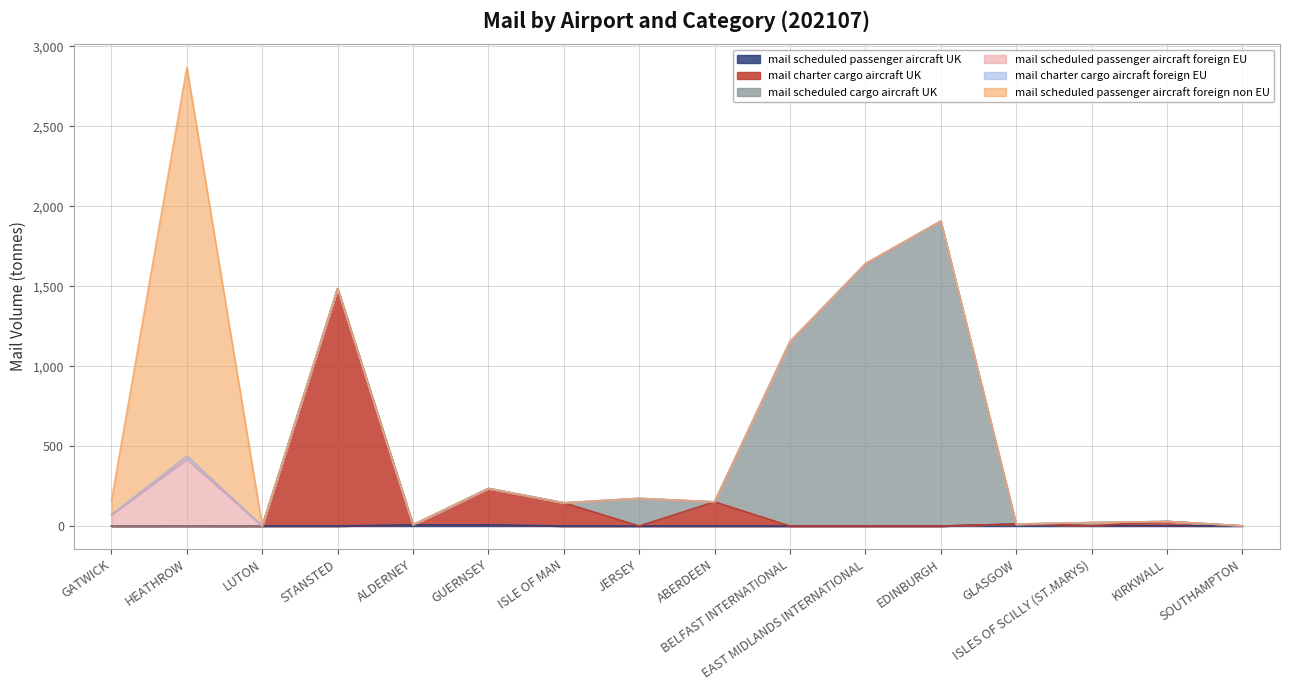

How many interior local peaks does the mail_scheduled_cargo_aircraft_UK series have?

3